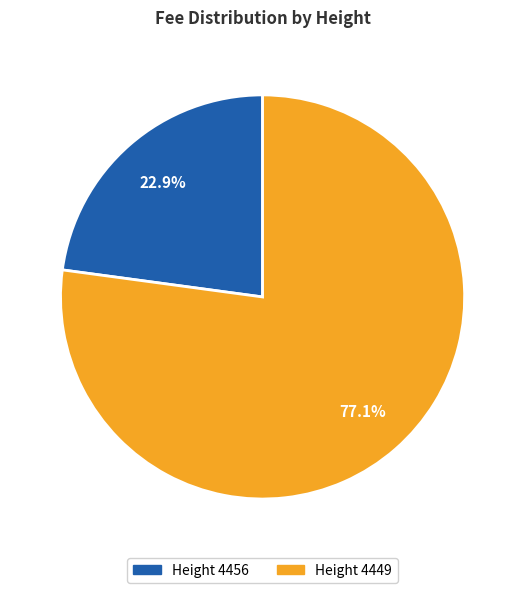

To the nearest percent, what is the average slice percentage?

50%